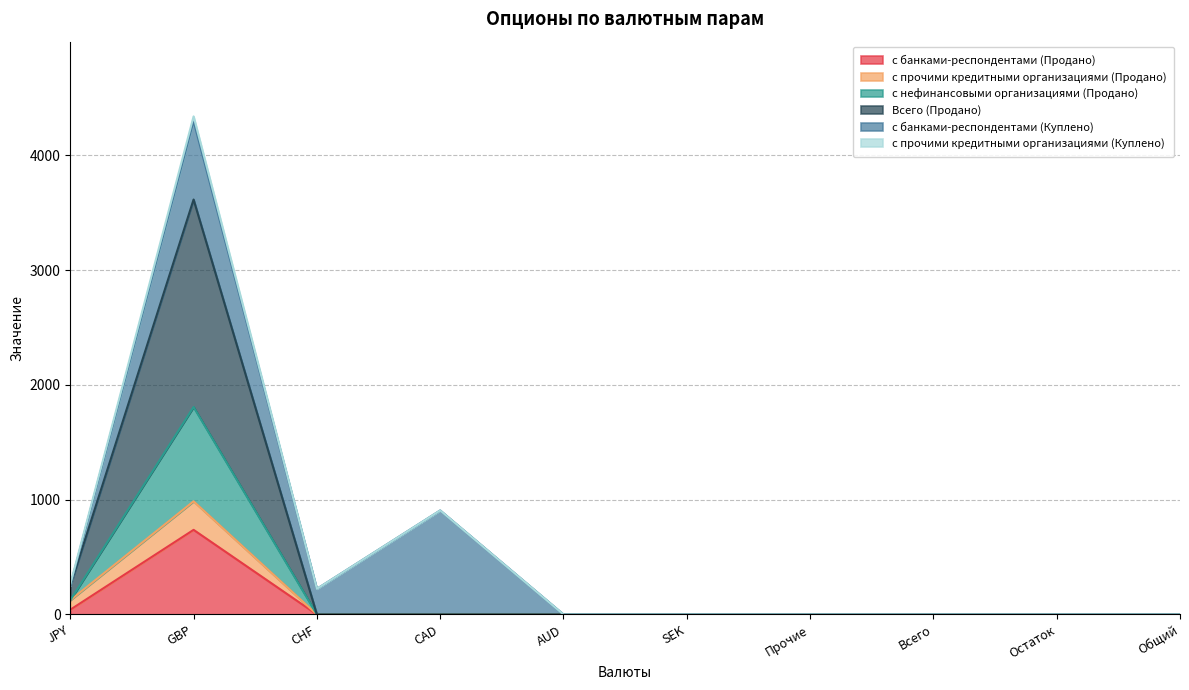

True or false: с банками-респондентами (Продано) and Всего (Продано) cross at least once.

False